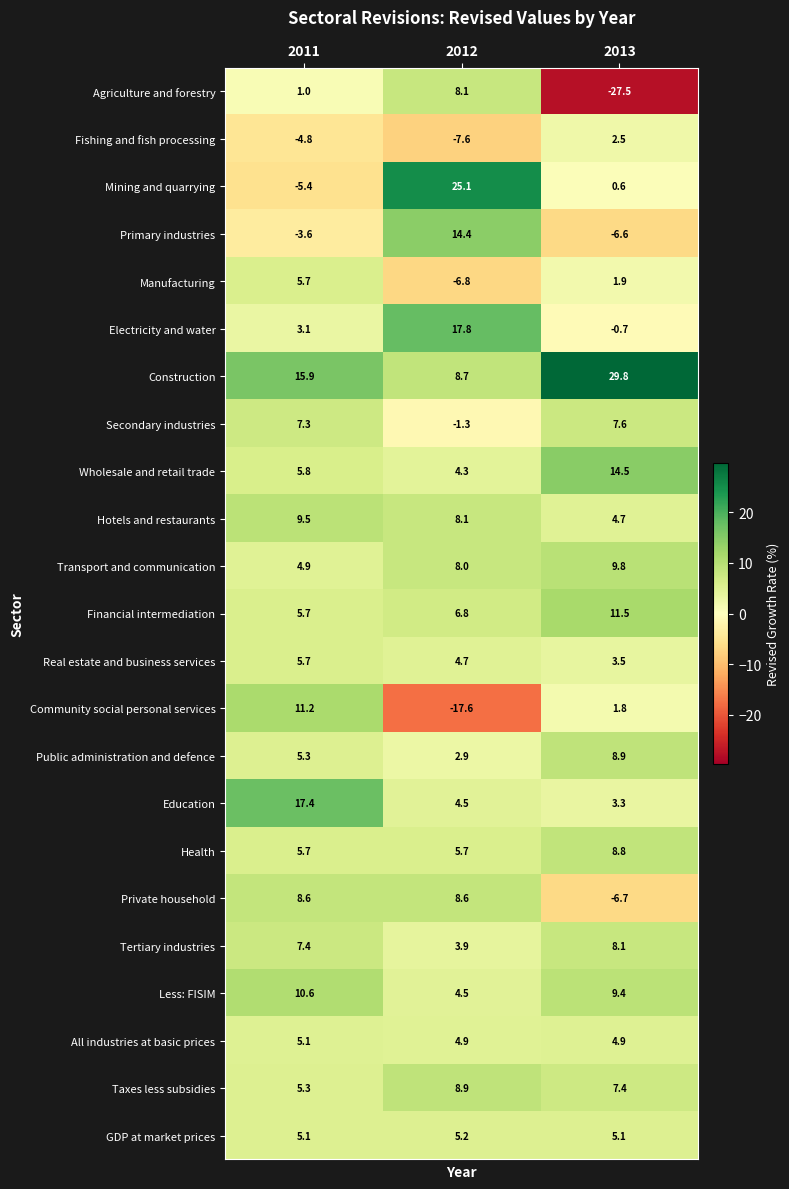

At 2013, list the series in order from largest to smallest.

Construction, Wholesale and retail trade, Financial intermediation, Transport and communication, Less: FISIM, Public administration and defence, Health, Tertiary industries, Secondary industries, Taxes less subsidies, GDP at market prices, All industries at basic prices, Hotels and restaurants, Real estate and business services, Education, Fishing and fish processing, Manufacturing, Community social personal services, Mining and quarrying, Electricity and water, Primary industries, Private household, Agriculture and forestry